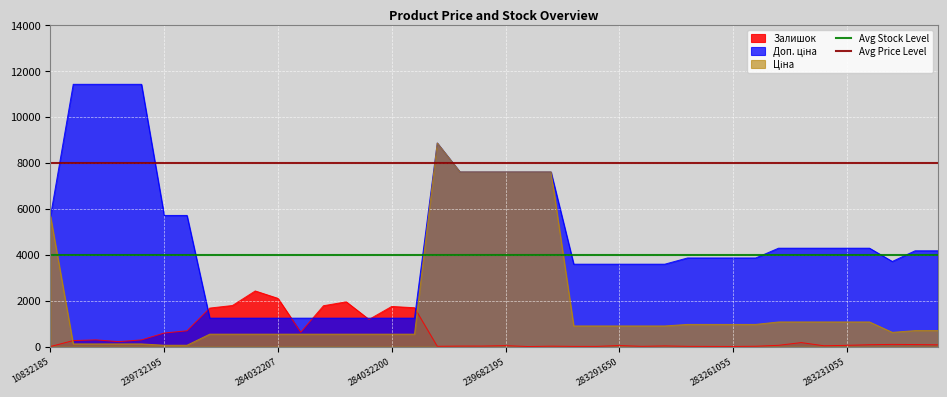

What is the total value across all series at 239732195?

12000